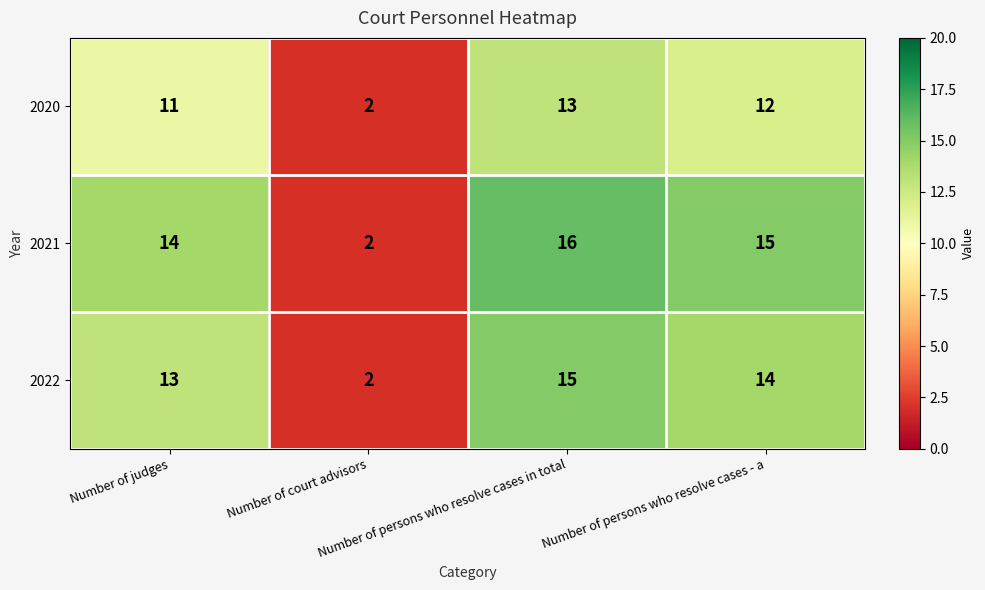

At how many categories does at least one series exceed 9?

3